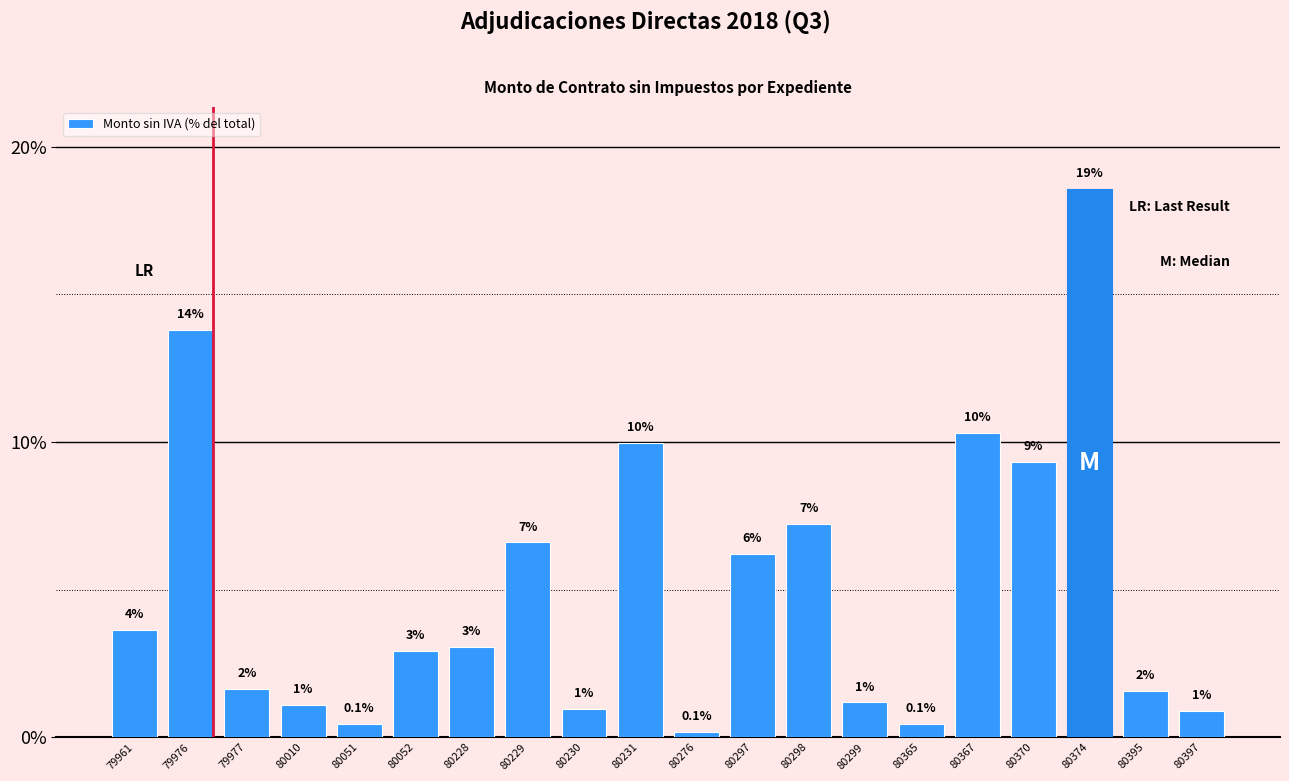

What is the value of the 17th bar from the left?

9.3